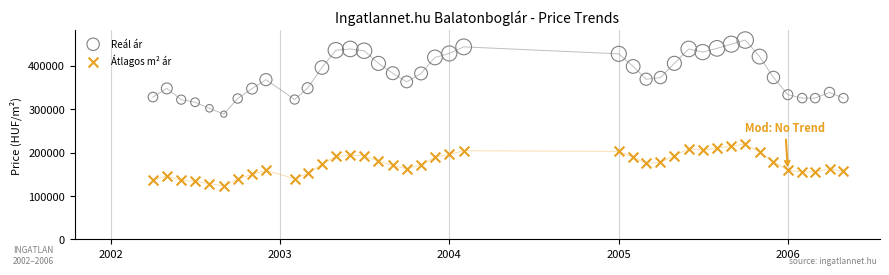

Which series contains the highest Y value?

Reál ár